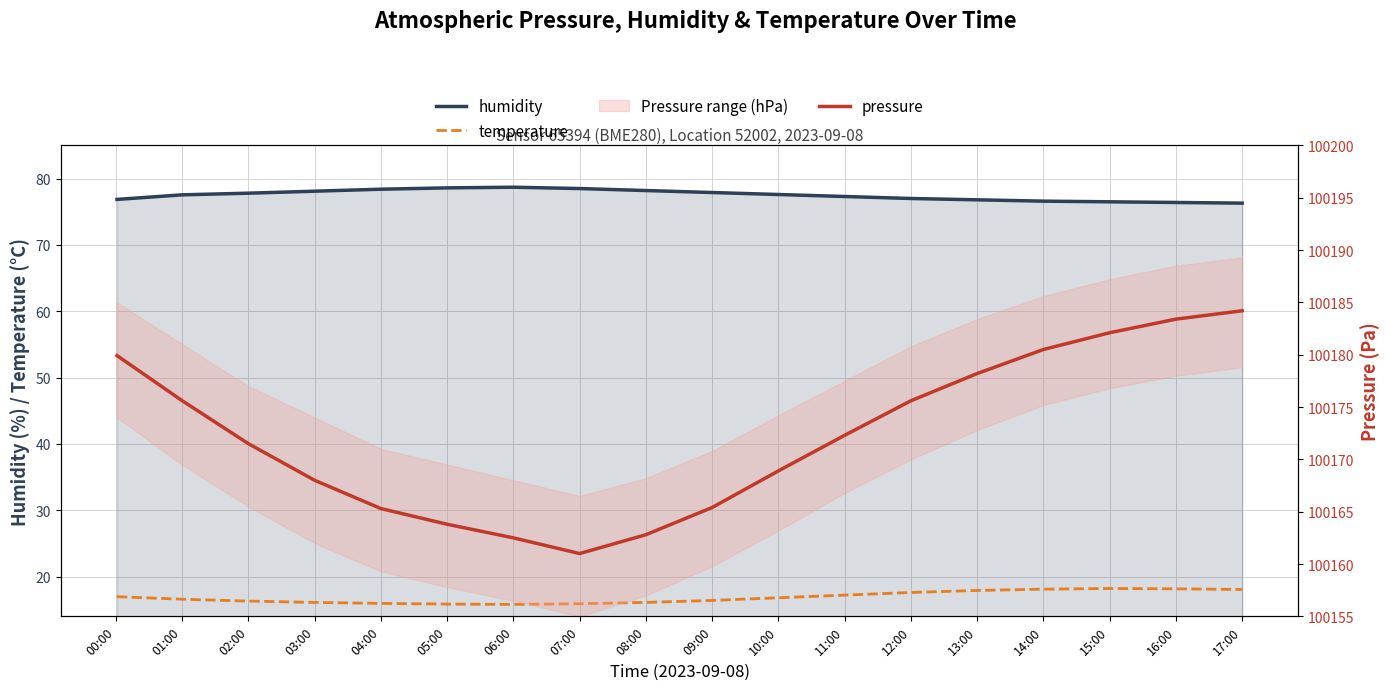

What is the label of the 15th point from the left?

14:00